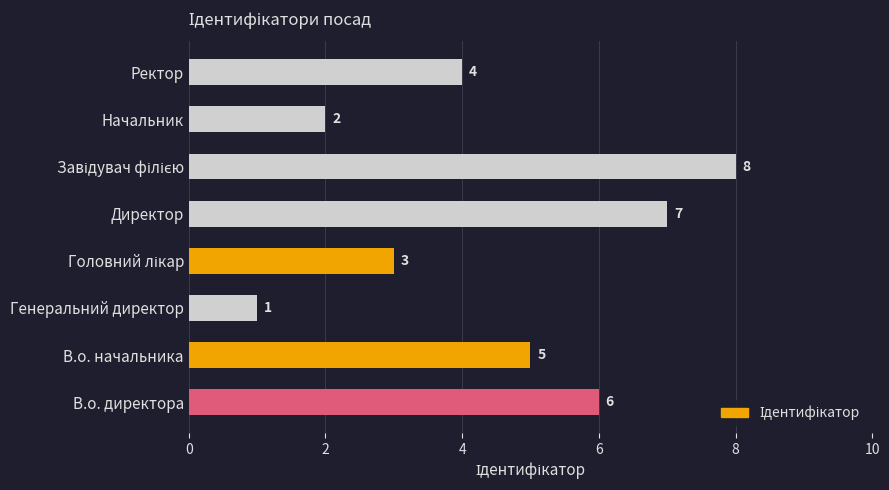

How many values are between 3 and 7?

5